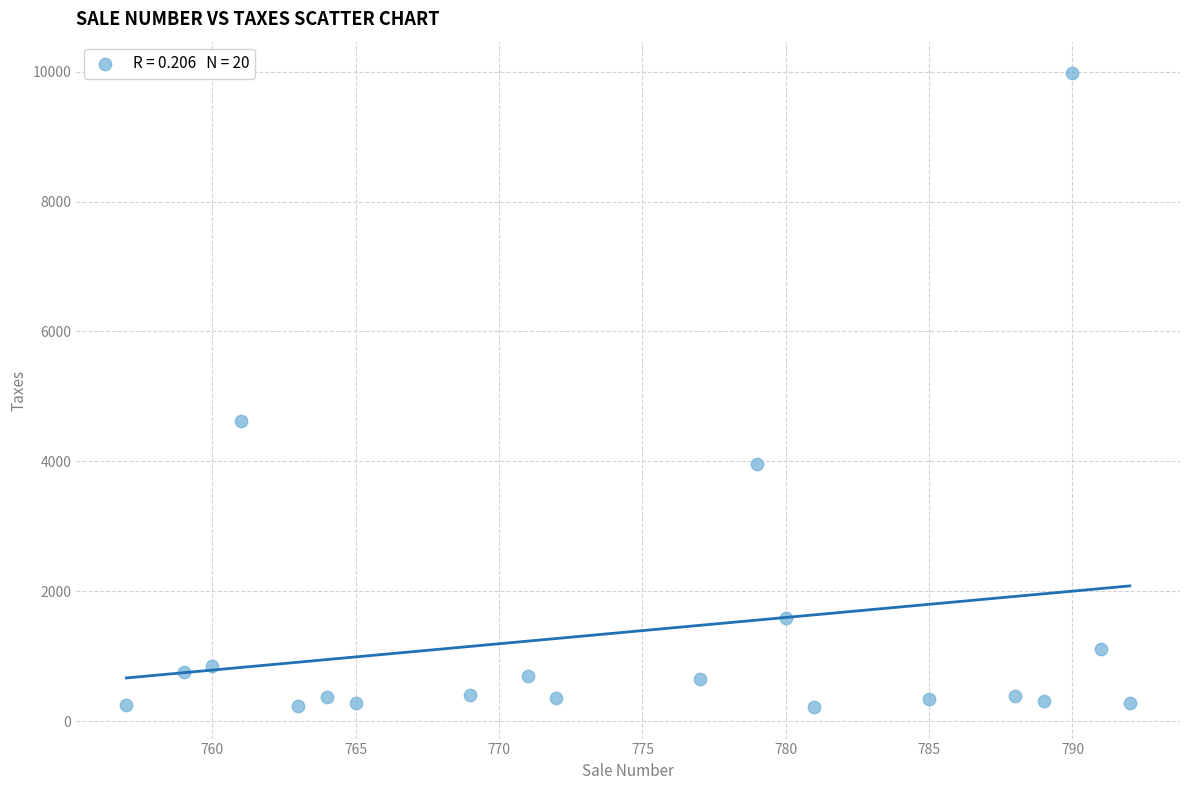

What is the range of Y values (max minus min)?

9758.4